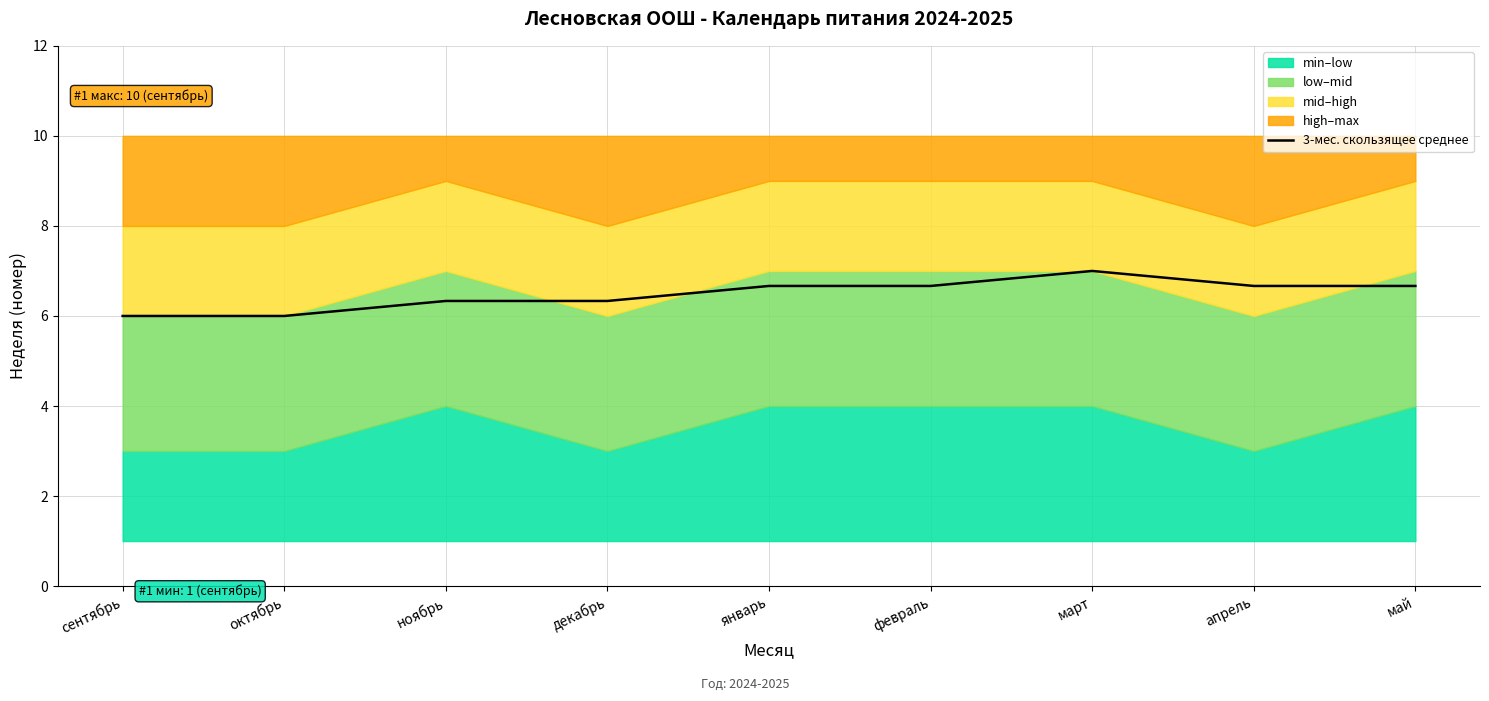

What is the label of the 5th point from the left?

январь